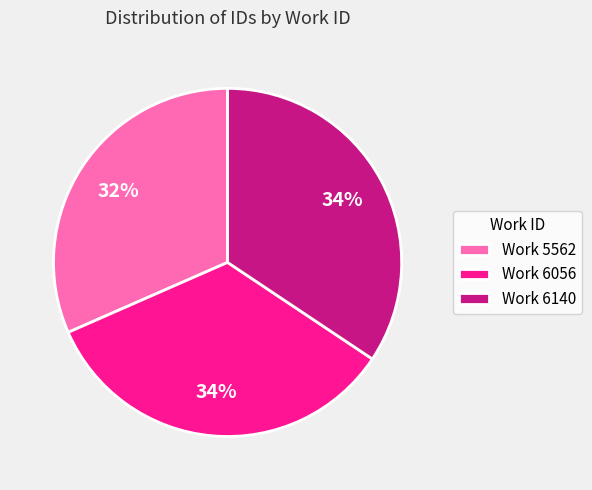

To the nearest percent, what portion does Work 5562 represent?

32%